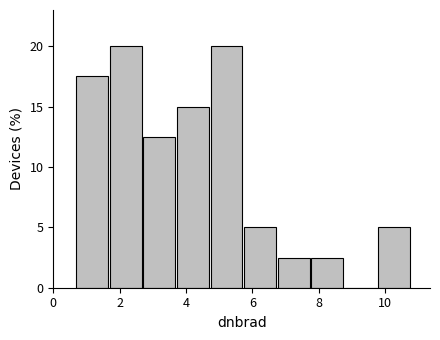

Reading left to right, list every bar in this chart as the range it spans on the x-axis followed by its height. Neither the bar edges nor the heights are printed on the chart, so give them approximately, as read against the axes.

0.6 to 1.8: 17.5
1.8 to 2.8: 20.0
2.8 to 3.8: 12.5
3.8 to 4.8: 15.0
4.8 to 5.8: 20.0
5.8 to 6.8: 5.0
6.8 to 7.8: 2.5
7.8 to 8.8: 2.5
8.8 to 9.8: 0
9.8 to 10.8: 5.0